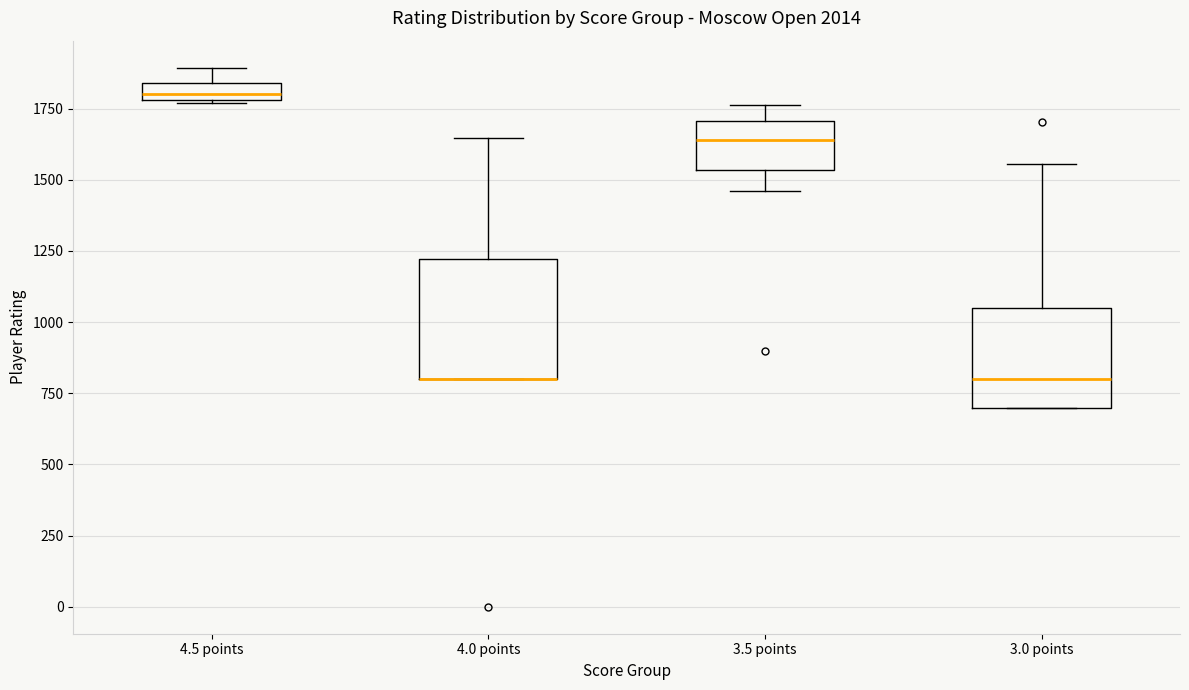

Where does the upper whisker of the box for 3.5 points end on the y-axis? The values are not printed on the chart, so give them approximately, as read against the axis.

1750